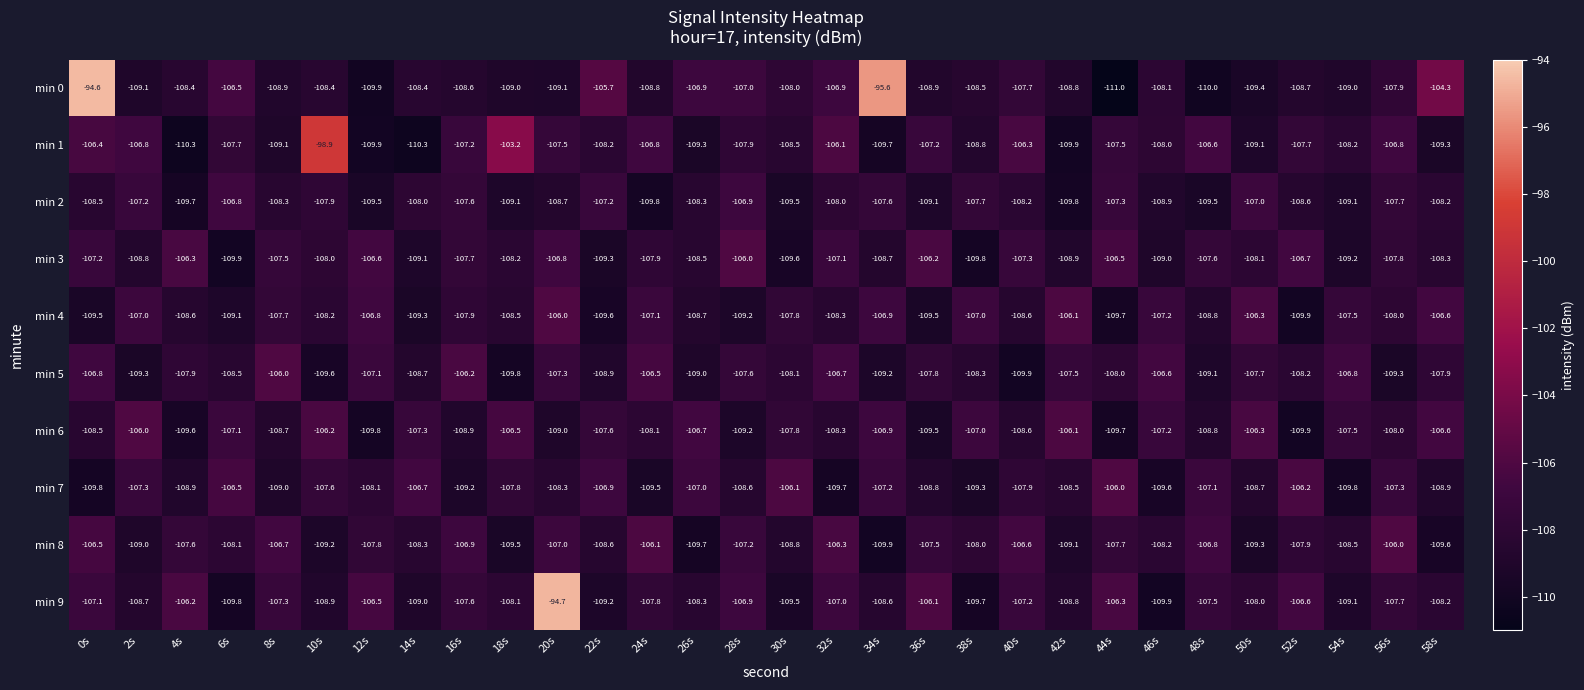

Which series has the largest range (max minus min)?

min 0